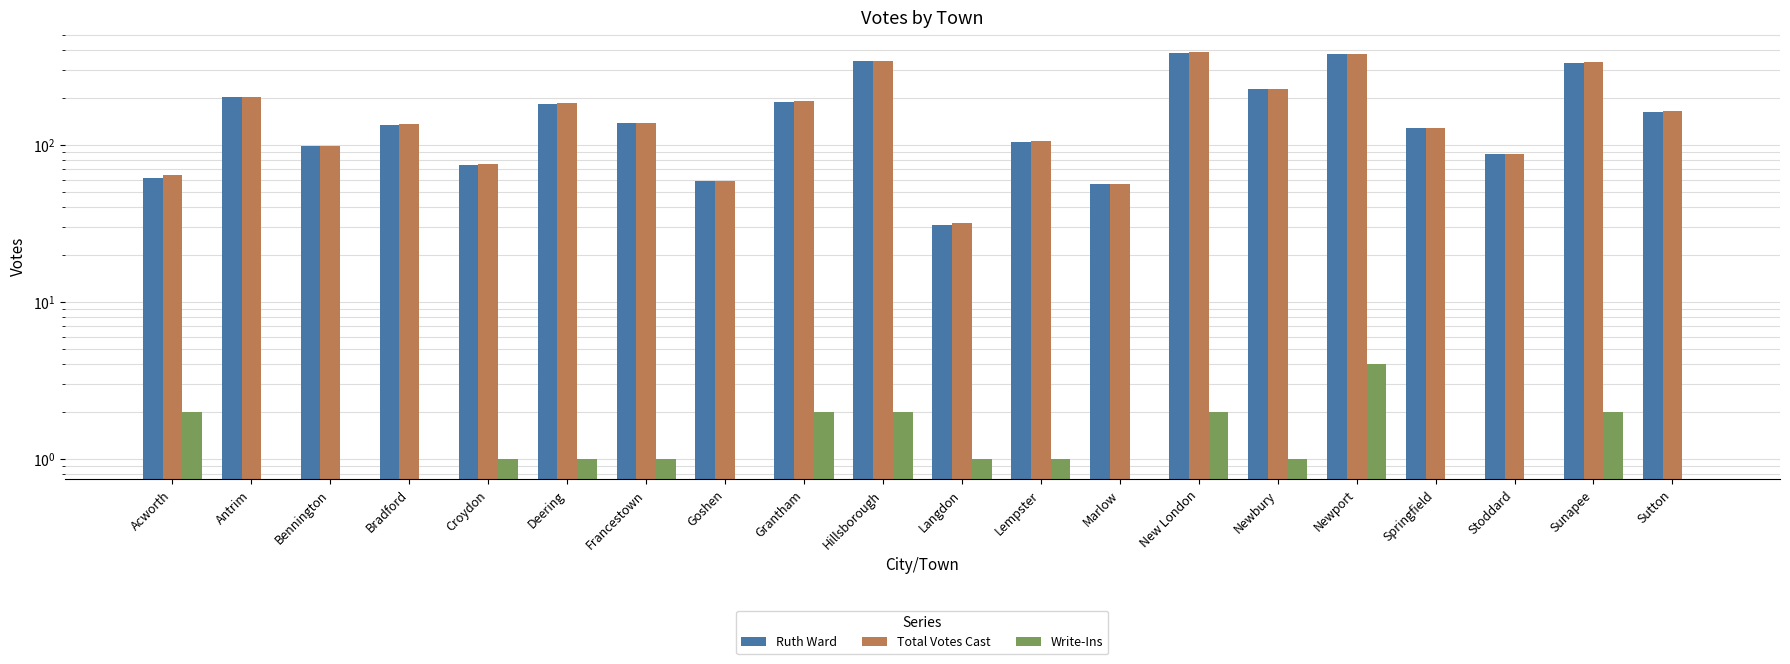

What are all the series names shown in the legend?

Ruth Ward, Total Votes Cast, Write-Ins